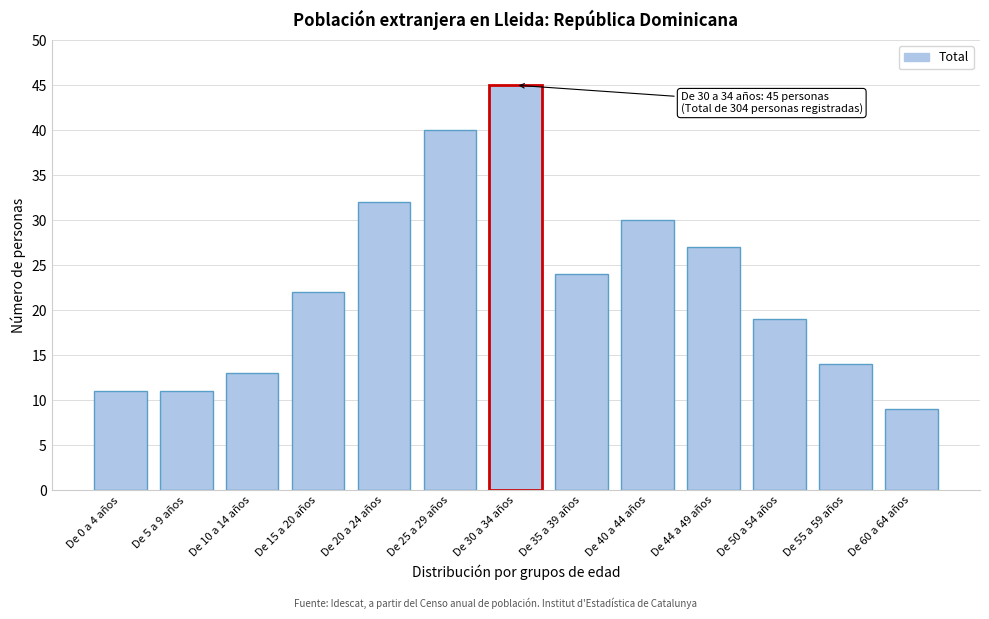

Reading left to right, list all the values displayed in this chart.

De 0 a 4 años=11	De 5 a 9 años=11	De 10 a 14 años=13	De 15 a 20 años=22	De 20 a 24 años=32	De 25 a 29 años=40	De 30 a 34 años=45	De 35 a 39 años=24	De 40 a 44 años=30	De 44 a 49 años=27	De 50 a 54 años=19	De 55 a 59 años=14	De 60 a 64 años=9